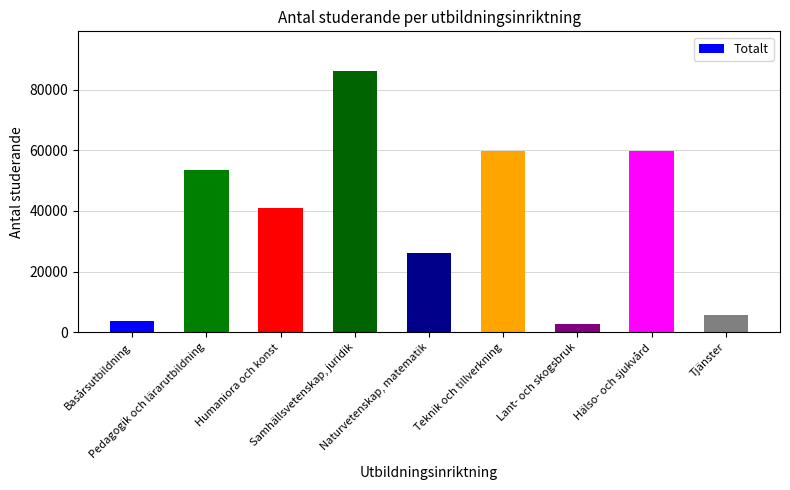

What is the minimum value shown in the chart?

2726